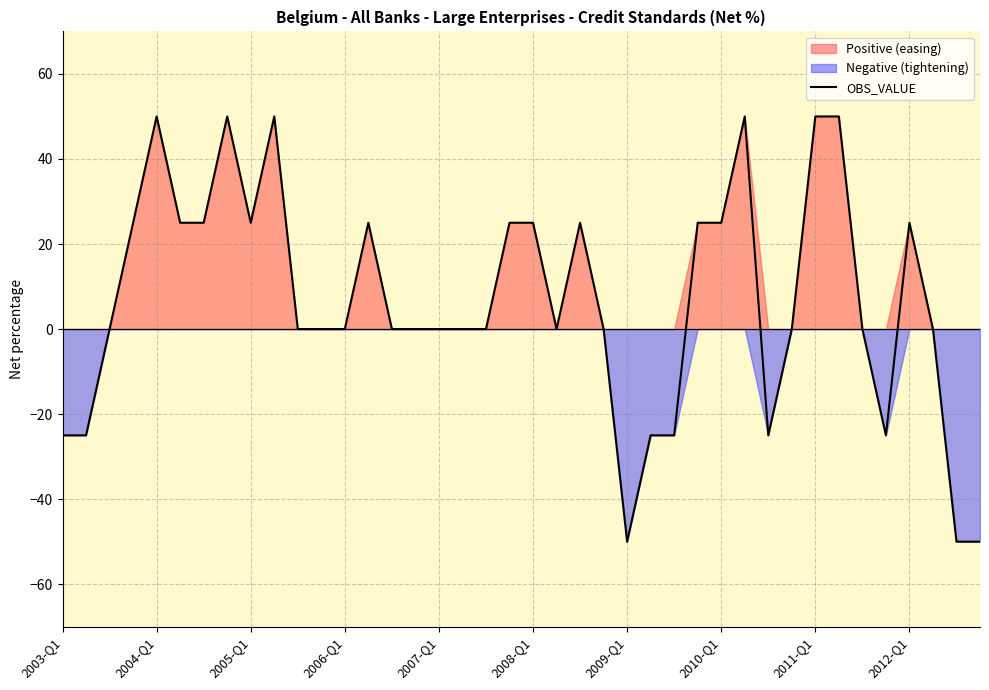

Does the chart display data point markers on the line(s)?

No